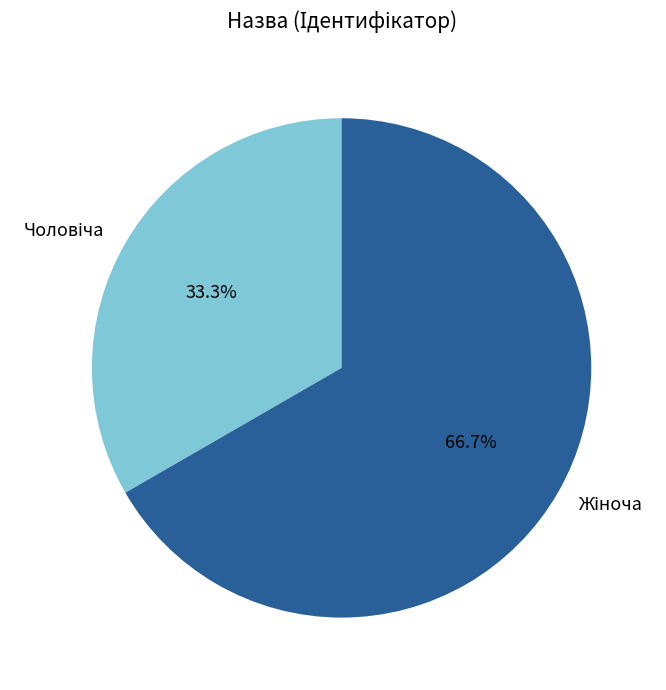

Does any single category account for the majority?

Yes